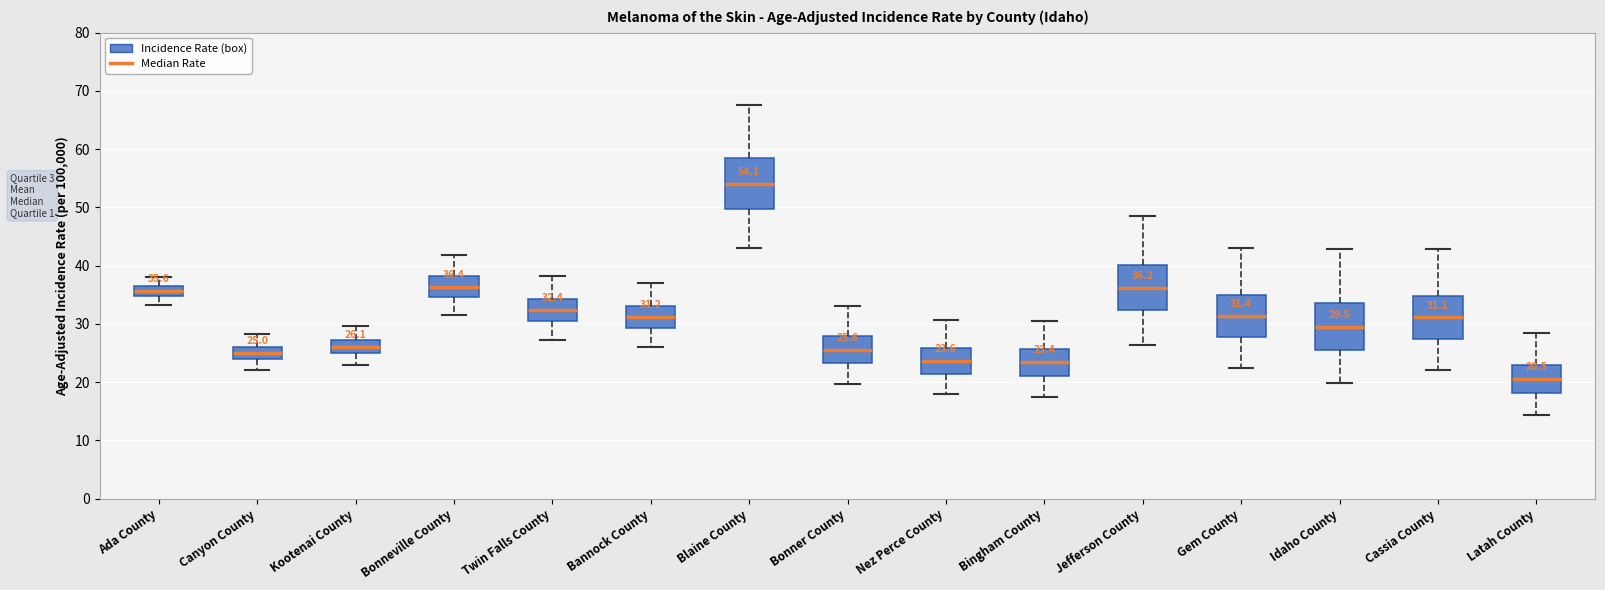

Which box's median line is the highest?

Blaine County